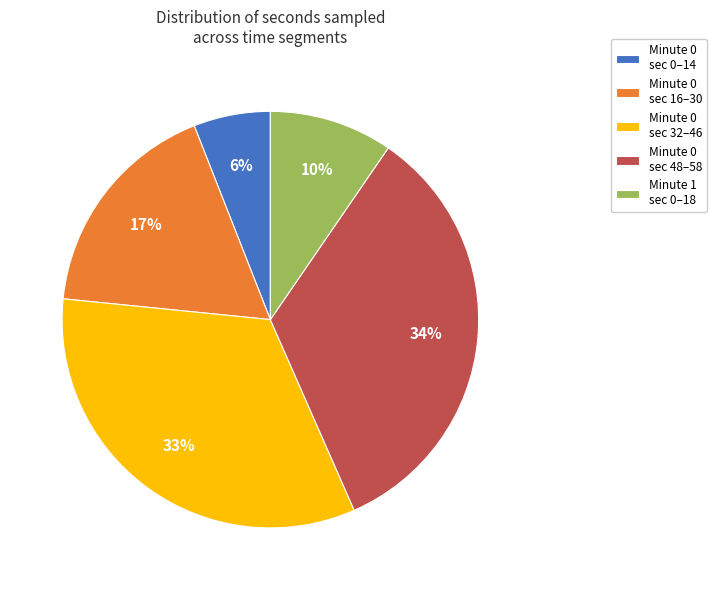

How many segments does this pie chart have?

5